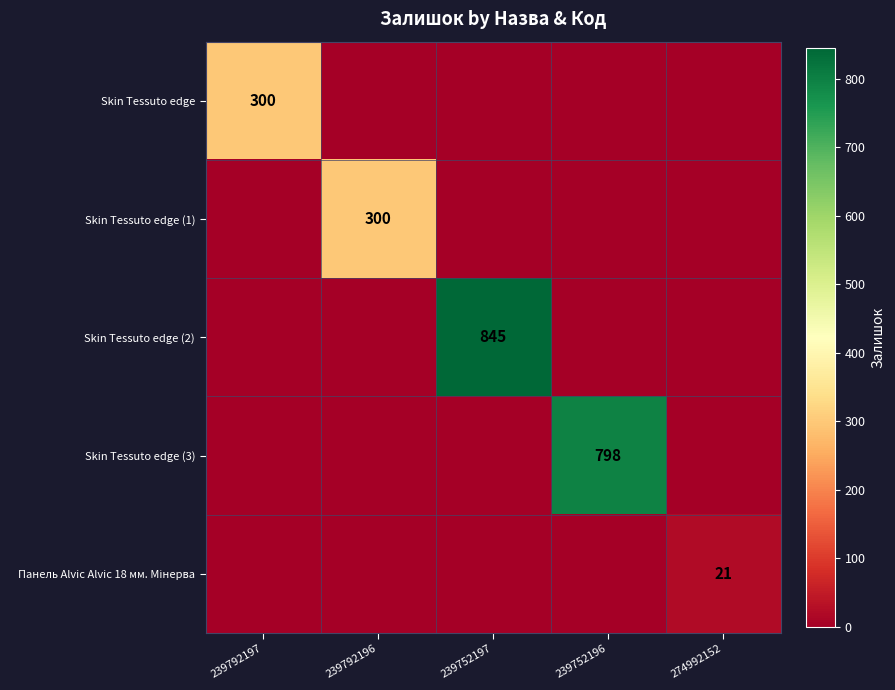

The Skin Tessuto edge (1) series shows 528 at 239792196. True or false?

False